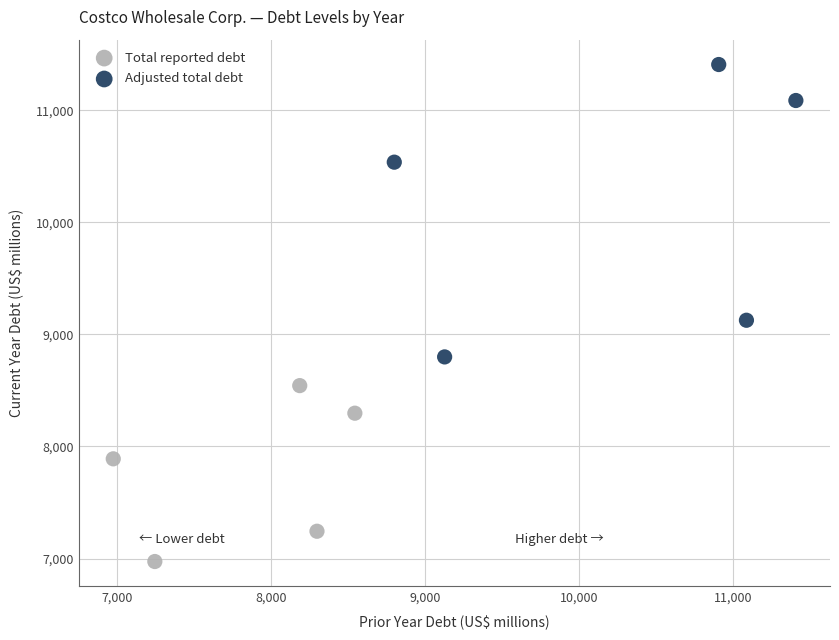

Which series contains the highest Y value?

Adjusted total debt